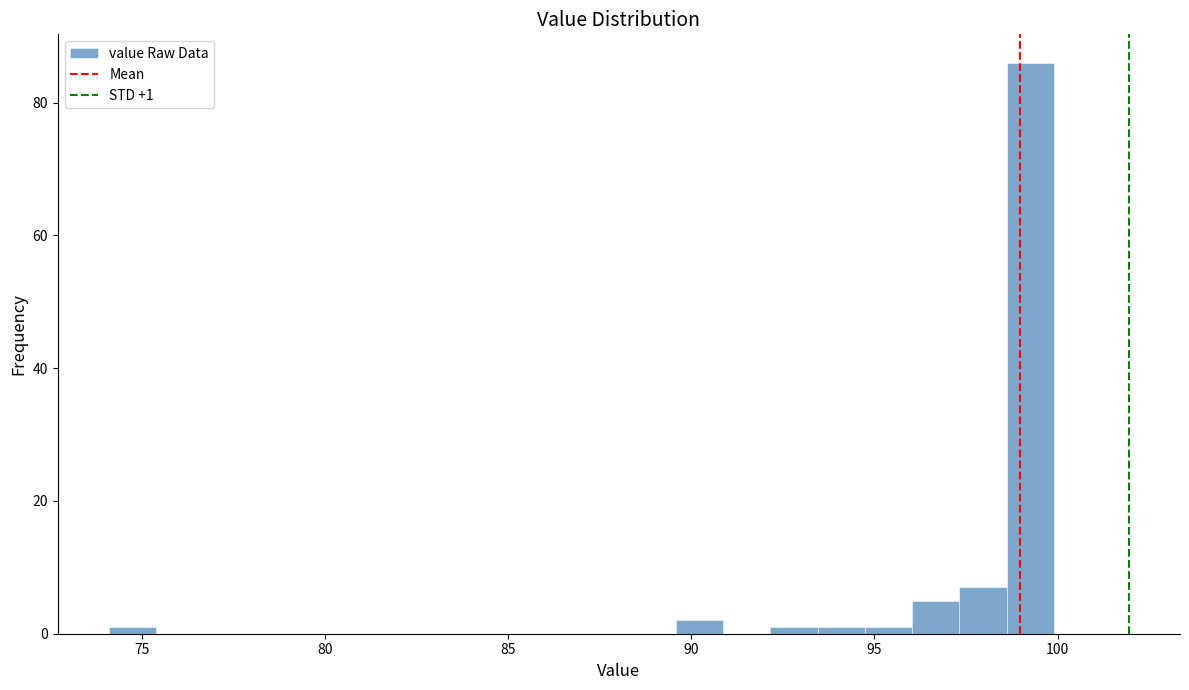

Read against the x-axis, roughly where is the centre of the tallest bar?

99.5